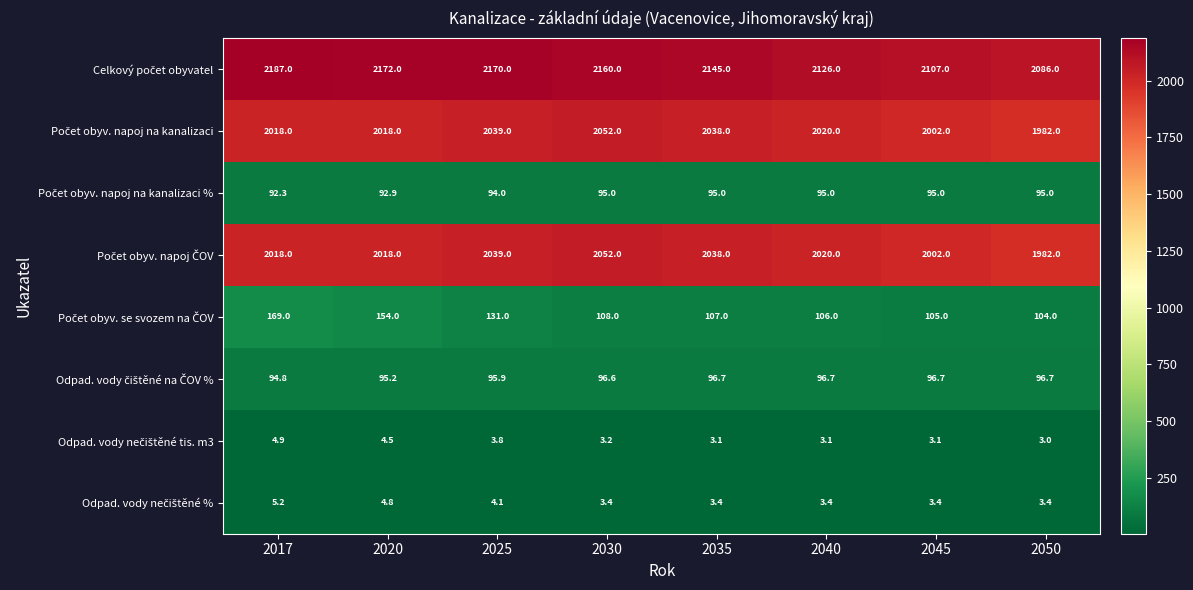

What is the spread (max minus min) of values at 2025?

2166.2